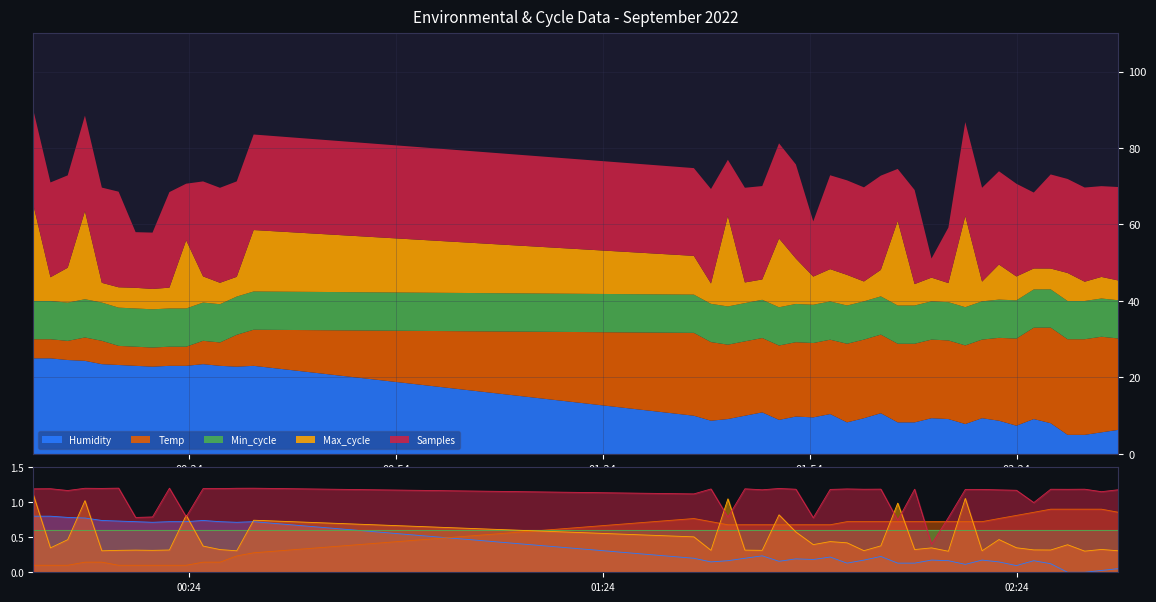

What is the difference between the maximum and minimum values in the Humidity series?

0.8